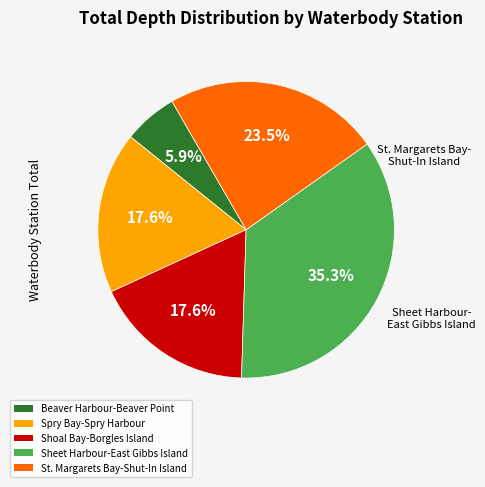

Which slice is the smallest?

Beaver Harbour-Beaver Point